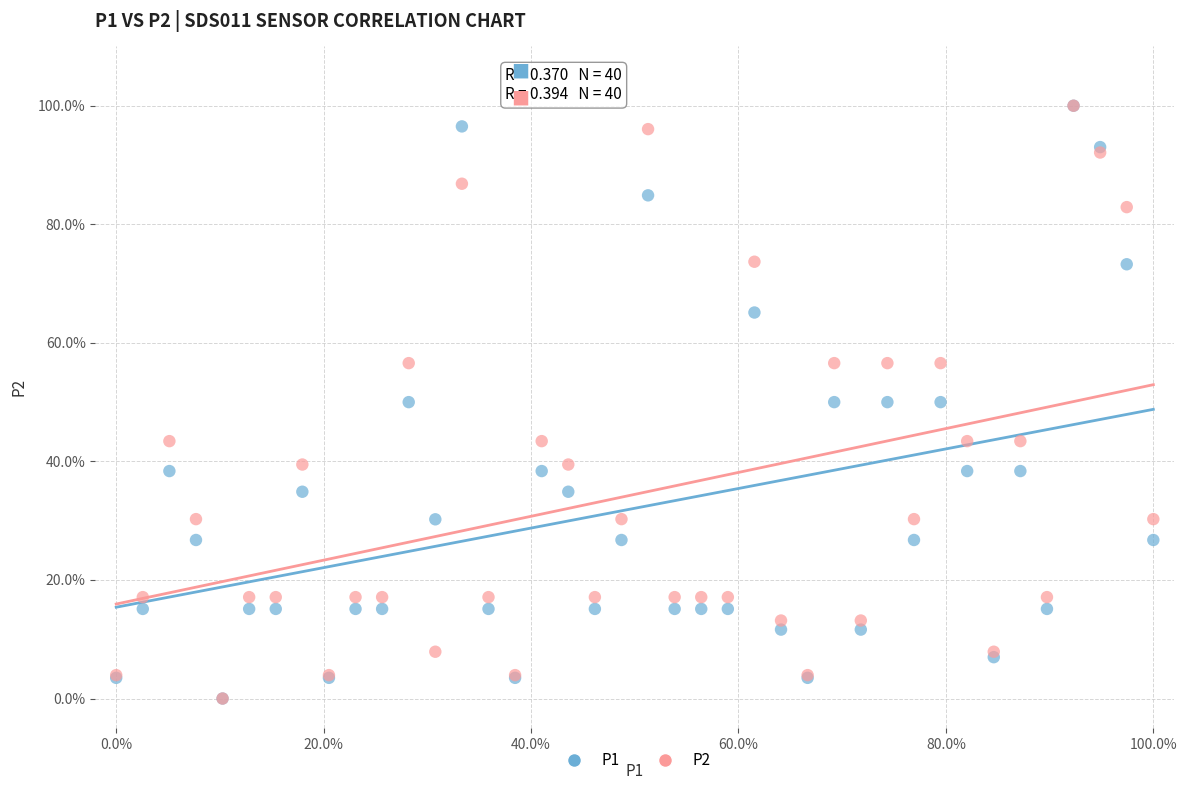

What are all the series names shown in the legend?

P1, P2